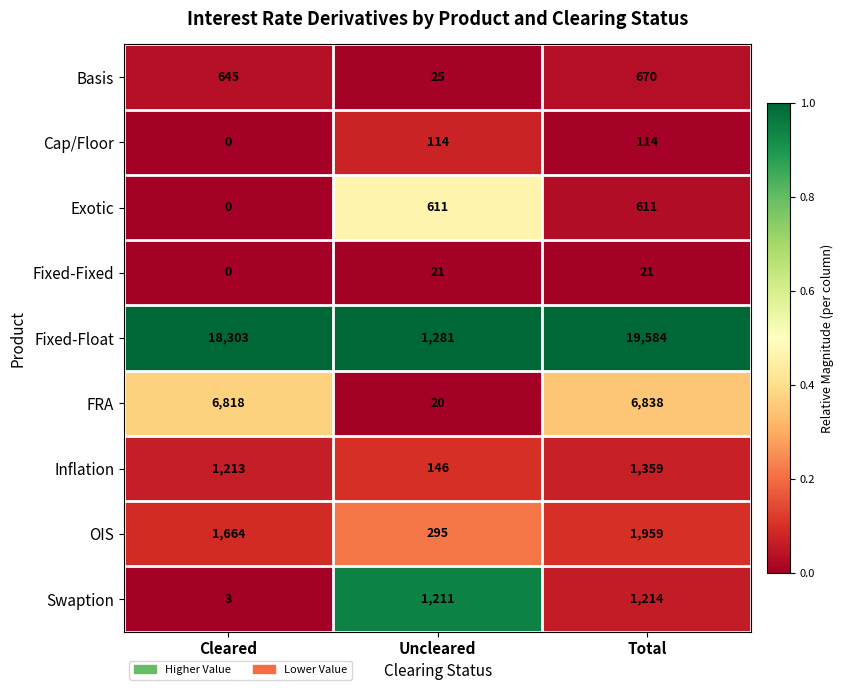

What is the difference between the second highest and minimum values in the Swaption series?

1208